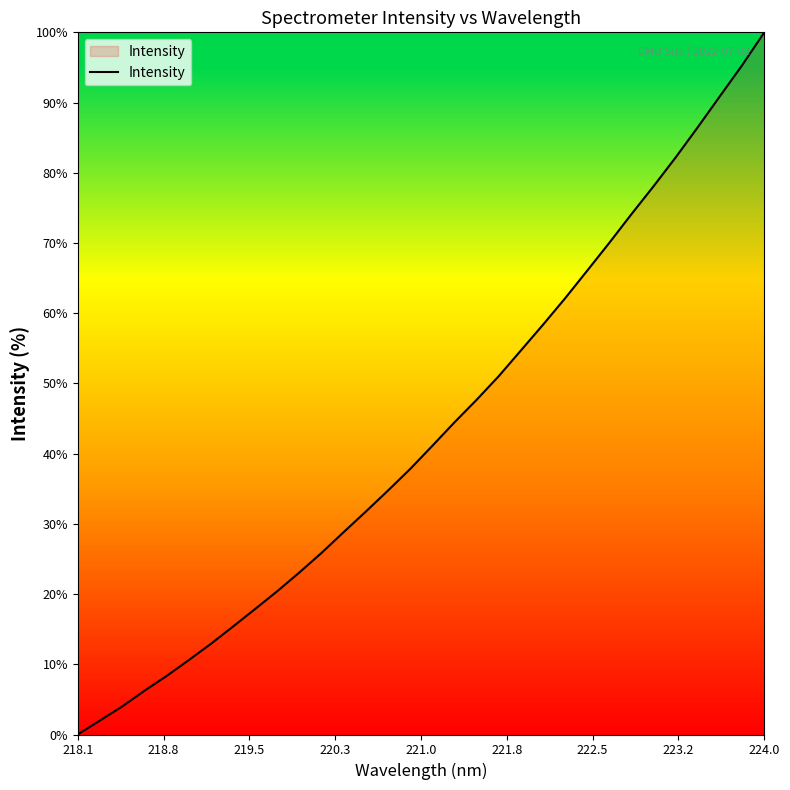

What is the maximum value shown in the chart?

100.0